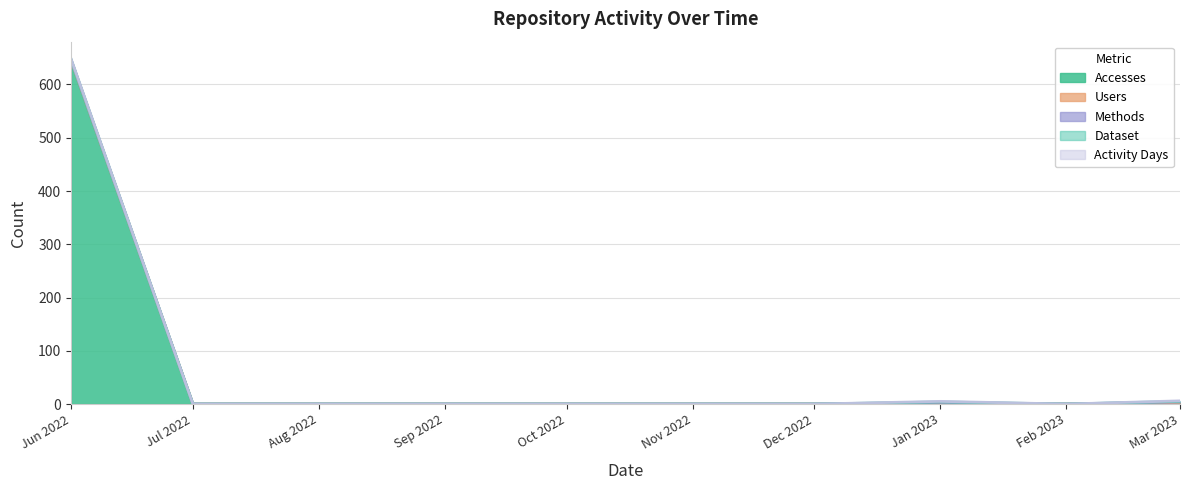

Between 2022-11-01 and 2022-06-01, which is larger?

2022-06-01